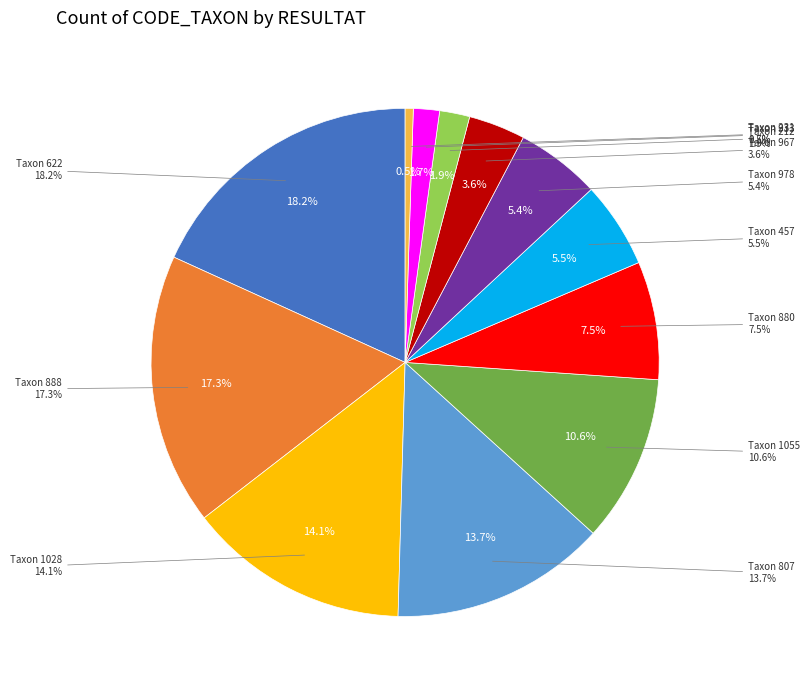

Which category has the biggest portion of the pie?

622